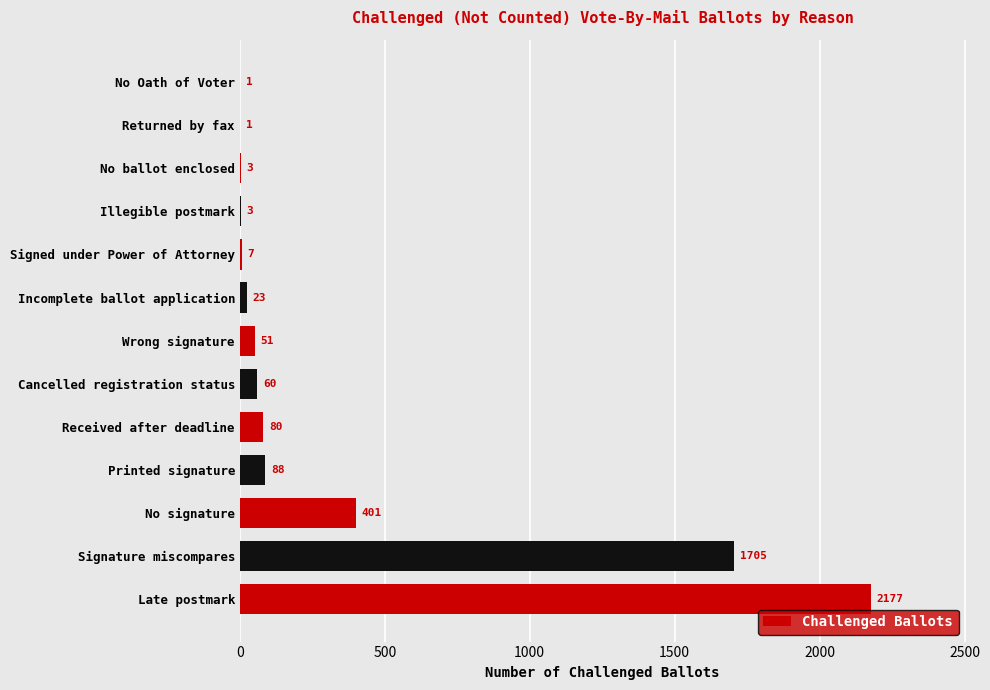

True or false: the data shows 1 at No Oath of Voter.

True